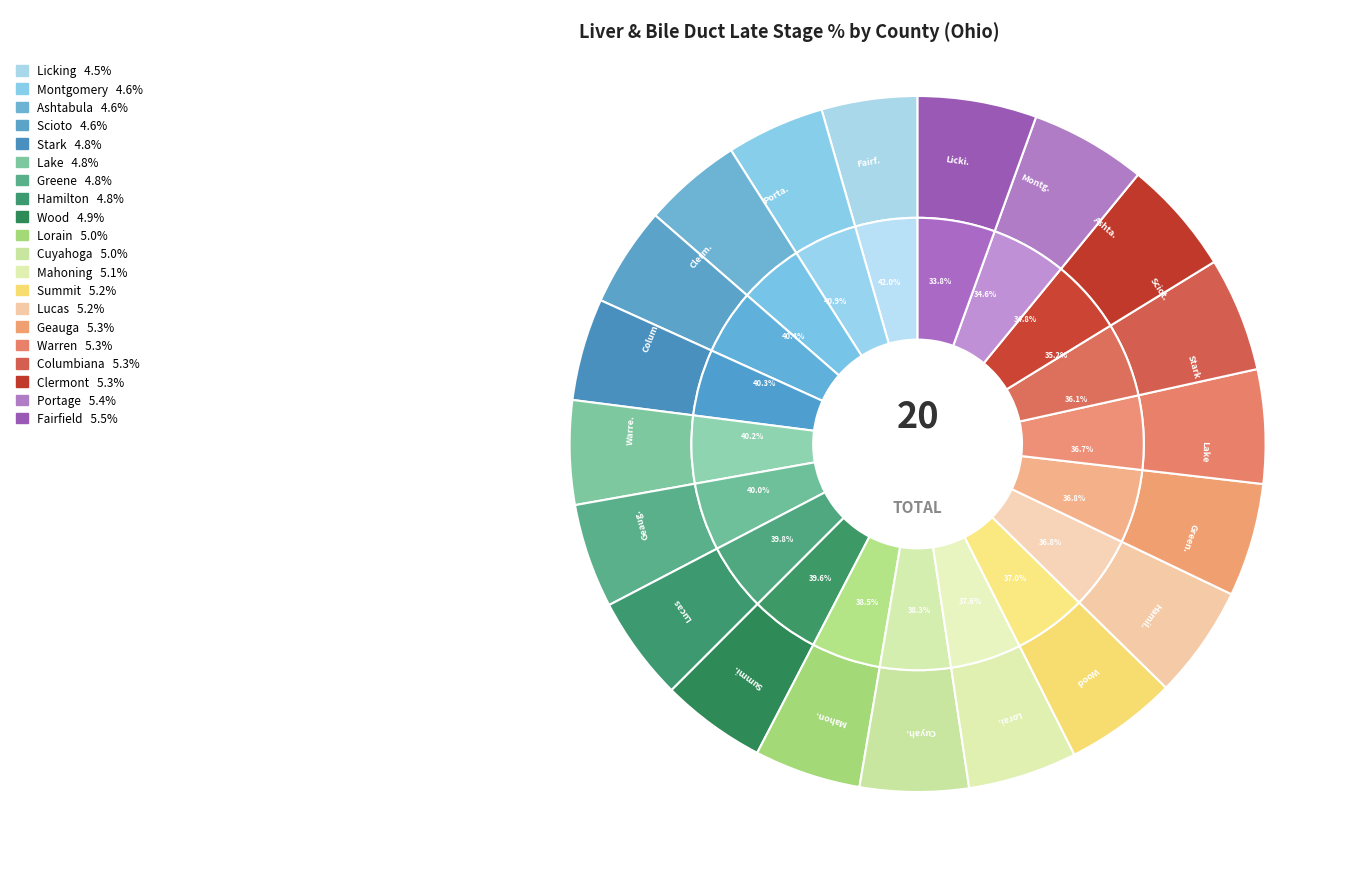

What is the change in value from Scioto to Lake?

+1.5